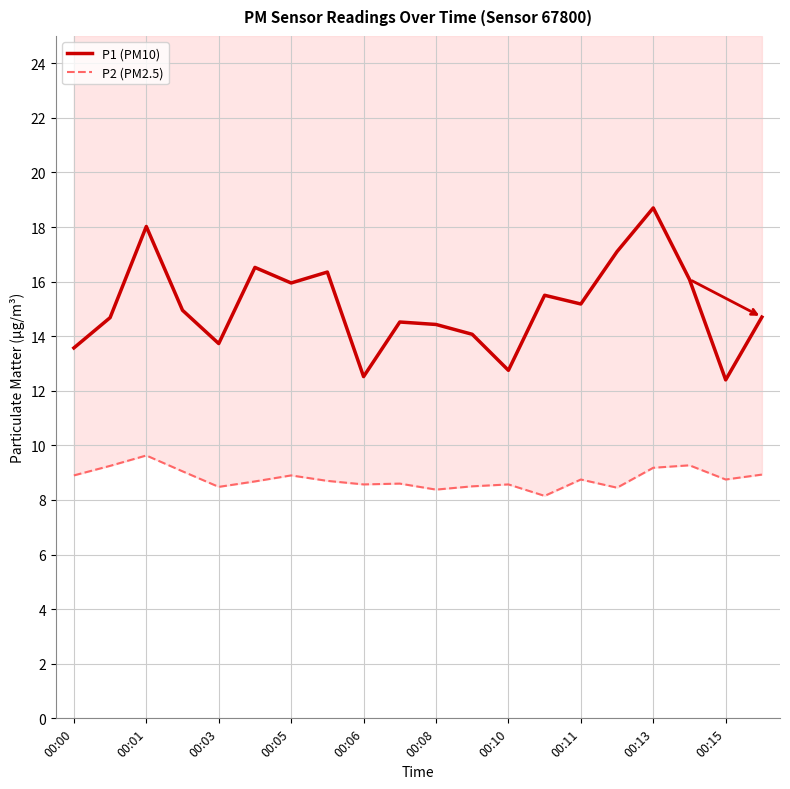

True or false: P2 (PM2.5) and P1 (PM10) cross at least once.

False